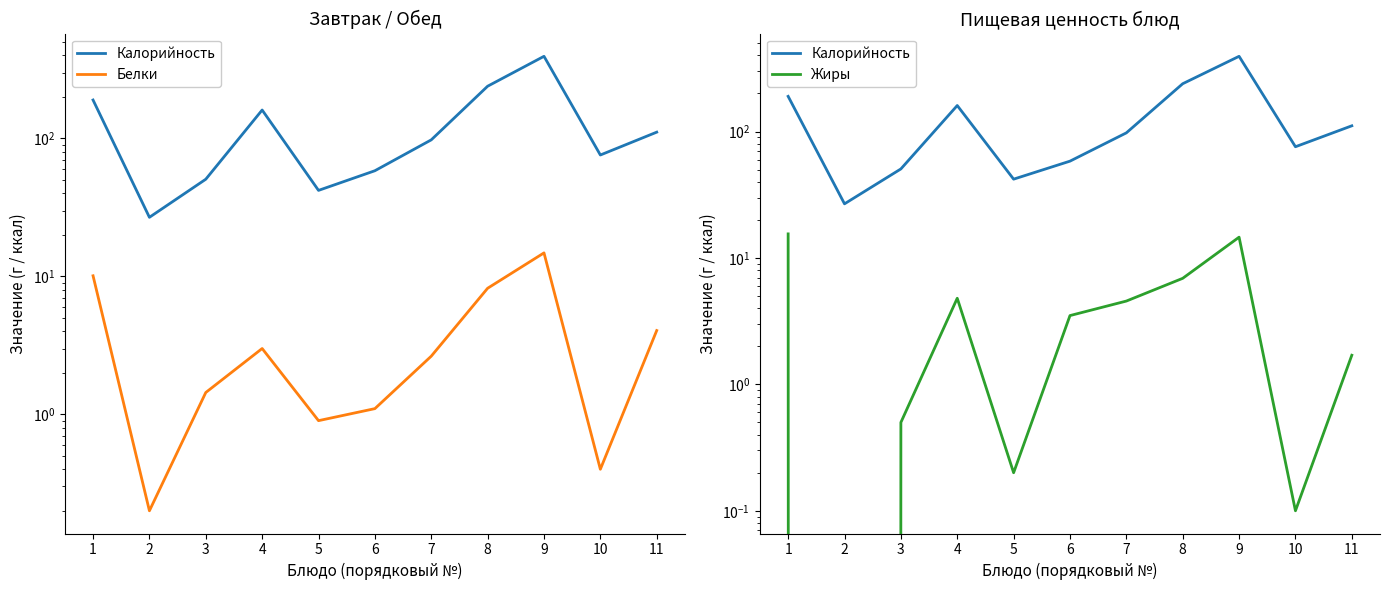

The Жиры series shows 0.8 at 3. True or false?

False